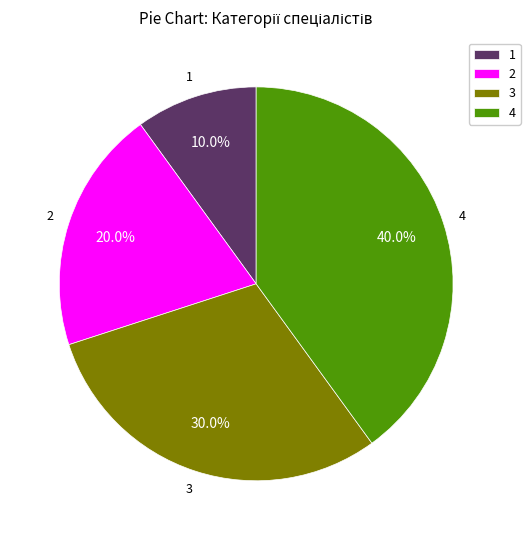

What portion of the pie excludes 1?

90.0%